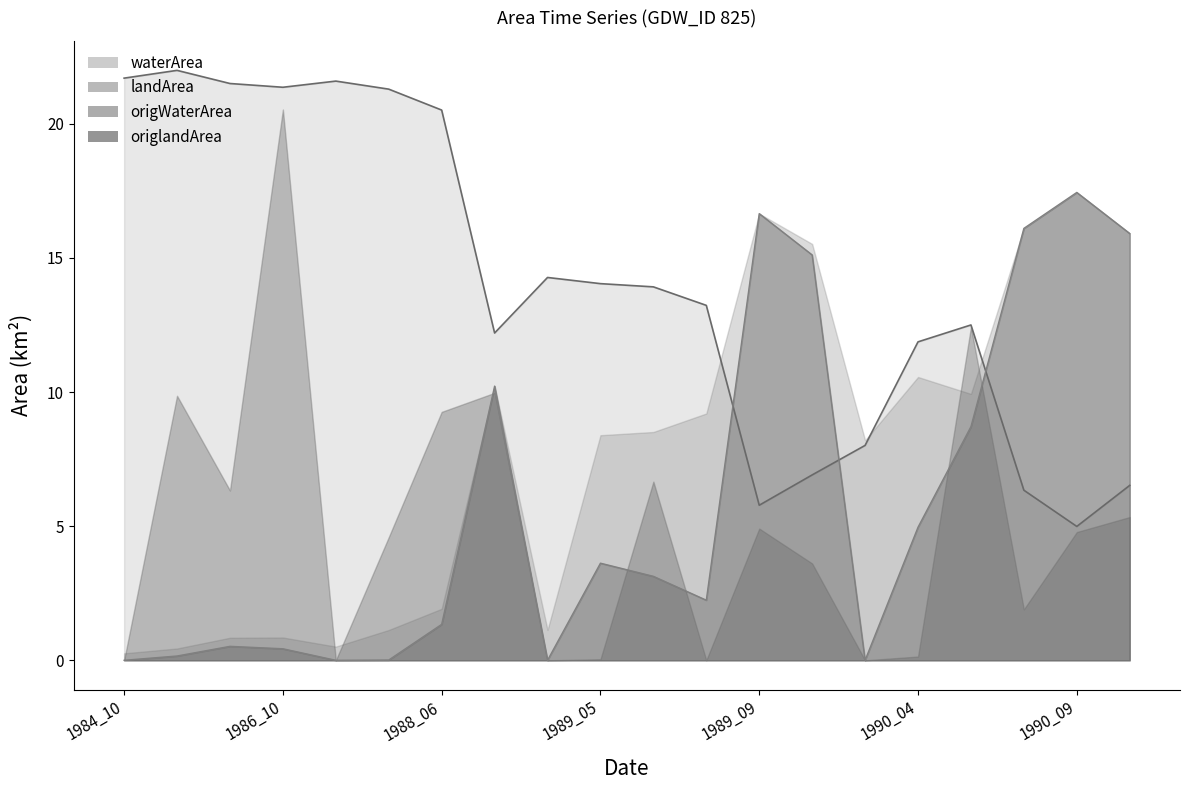

What are all the series names shown in the legend?

waterArea, landArea, origWaterArea, origlandArea